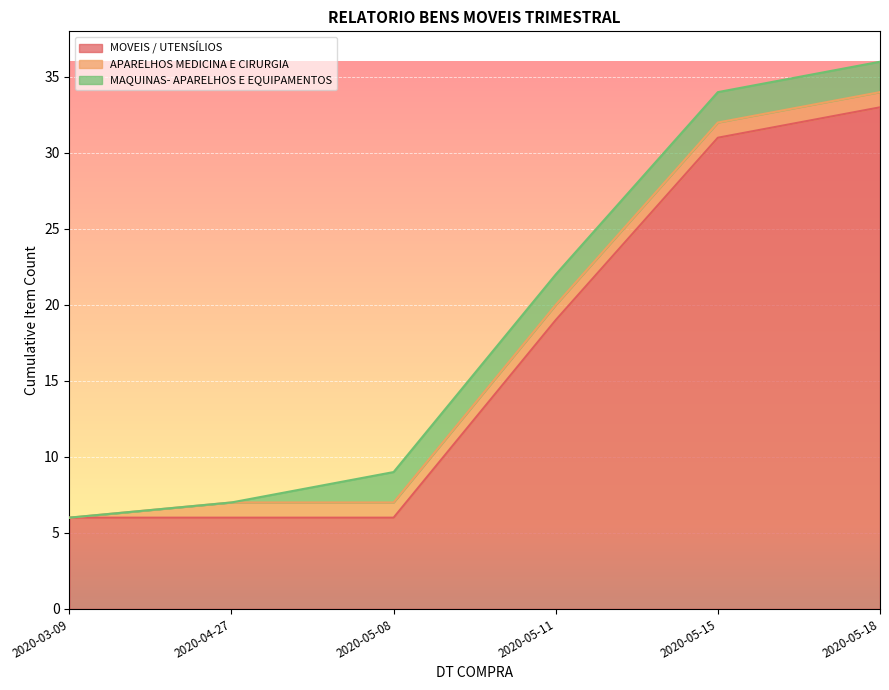

What is the minimum value for MOVEIS / UTENSÍLIOS?

6